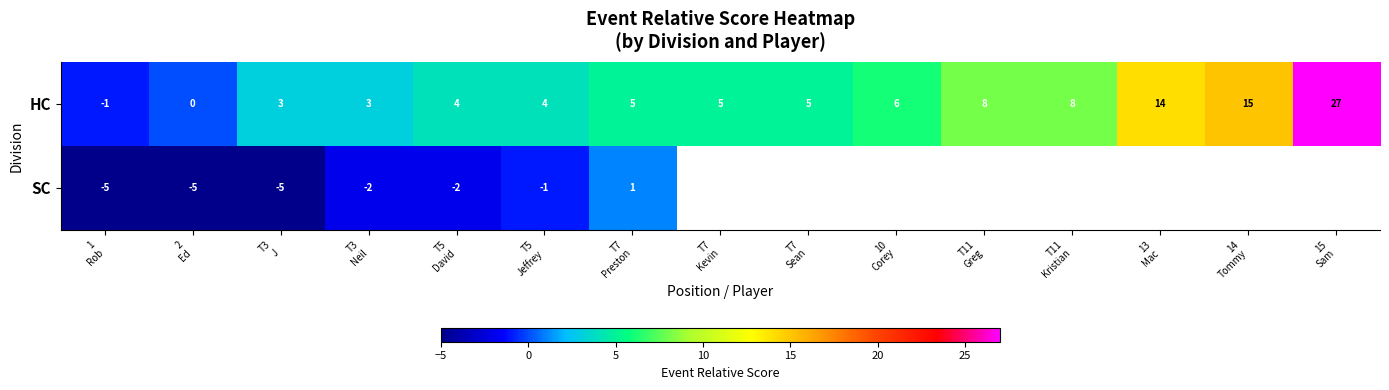

Rank the categories by SC value from lowest to highest.

1 Rob, 2 Ed, T3 J, T3 Neil, T5 David, T5 Jeffrey, T7 Preston, T7 Kevin, T7 Sean, 10 Corey, T11 Greg, T11 Kristian, 13 Mac, 14 Tommy, 15 Sam